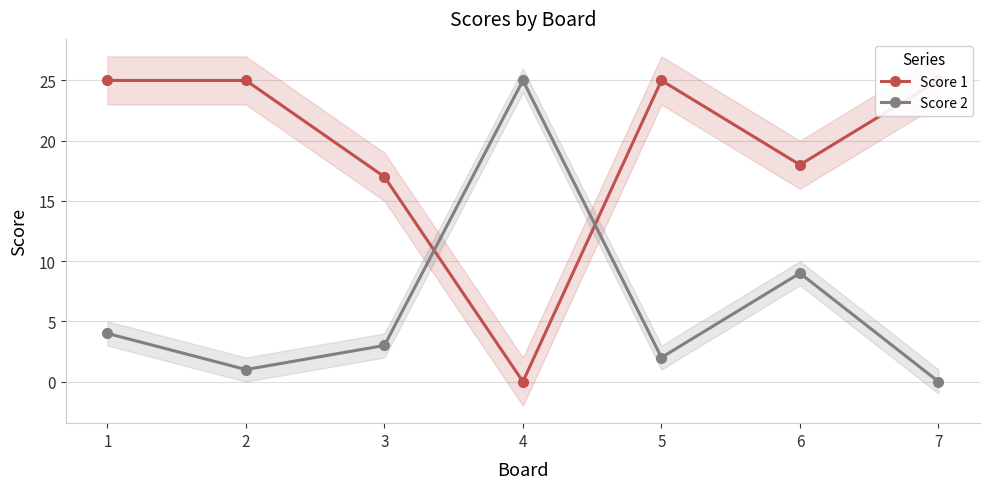

Which series ends up on top after the final intersection of Score 1 and Score 2?

Score 1